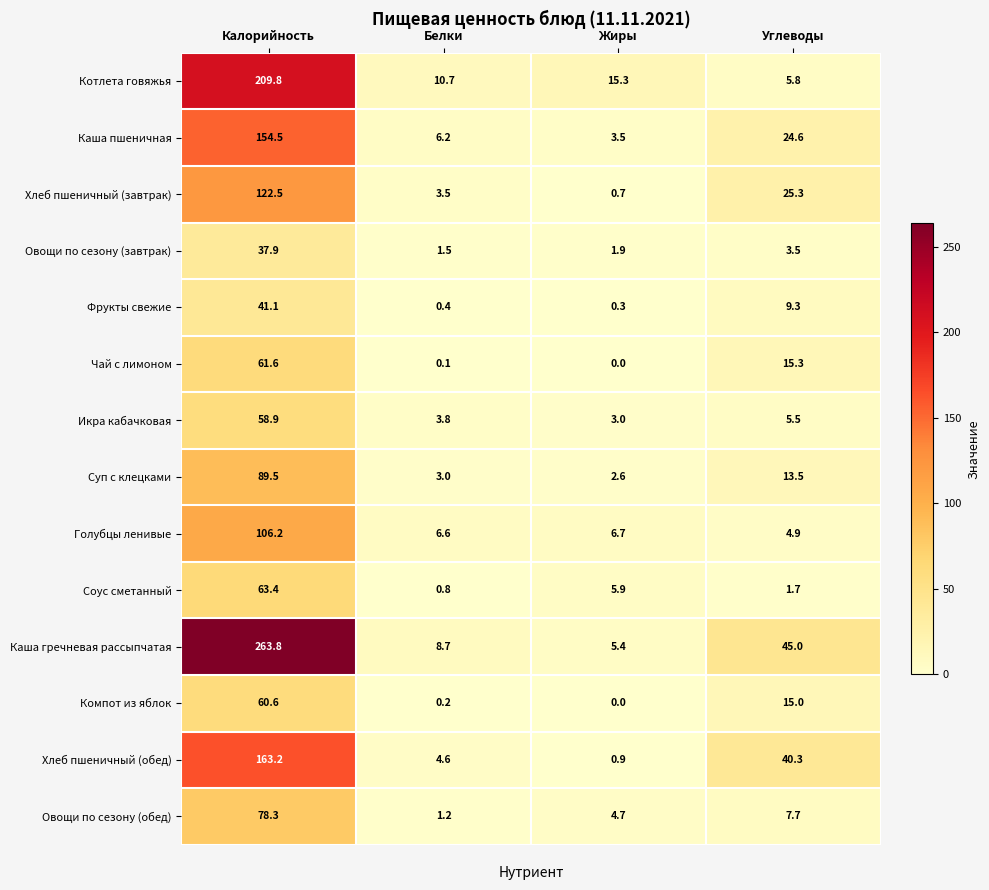

The Компот из яблок series shows 79.2 at Калорийность. True or false?

False